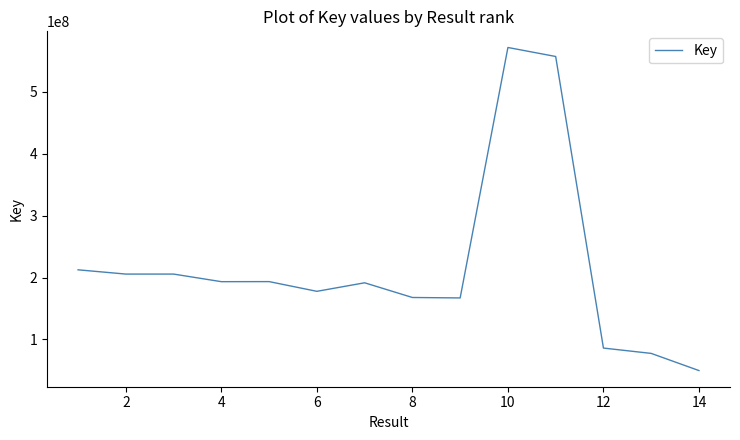

What is the minimum value shown in the chart?

49665609